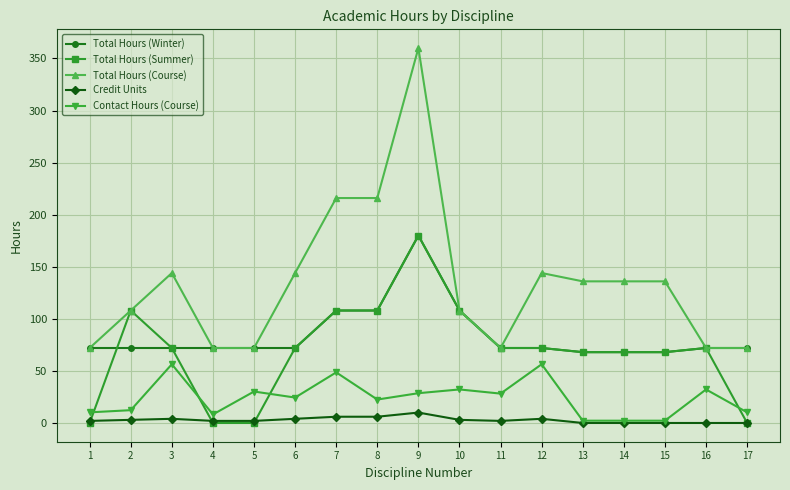

Which series has the widest spread of values?

Total Hours (Course)